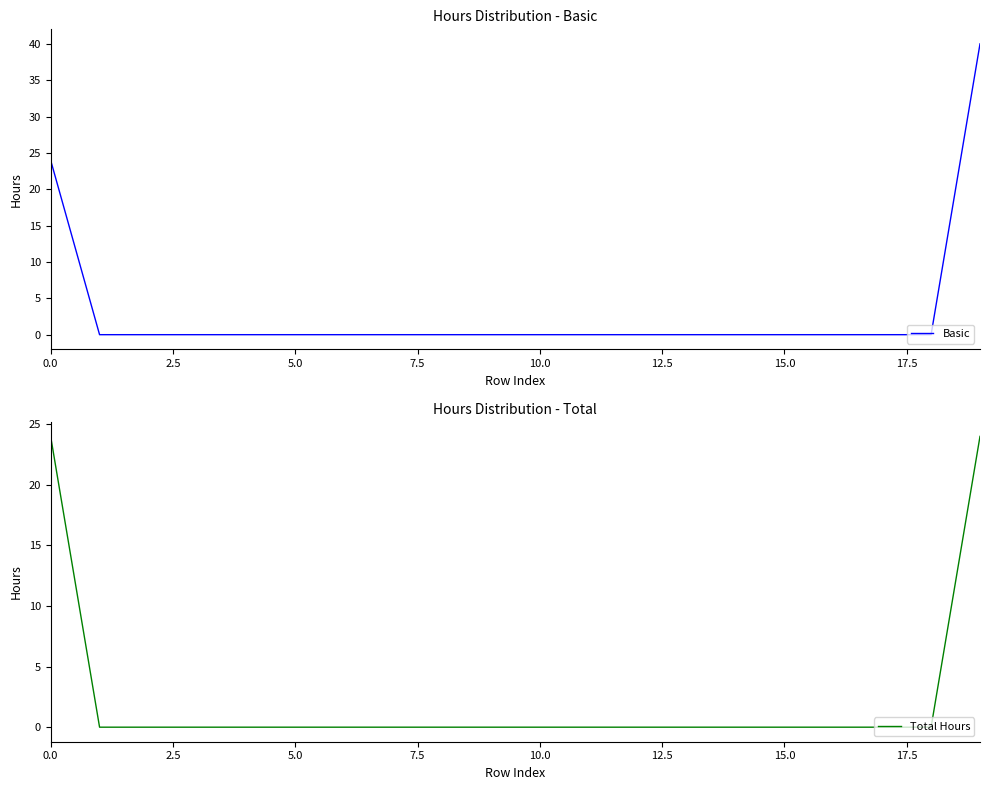

What is the label of the 2nd point from the right?

18